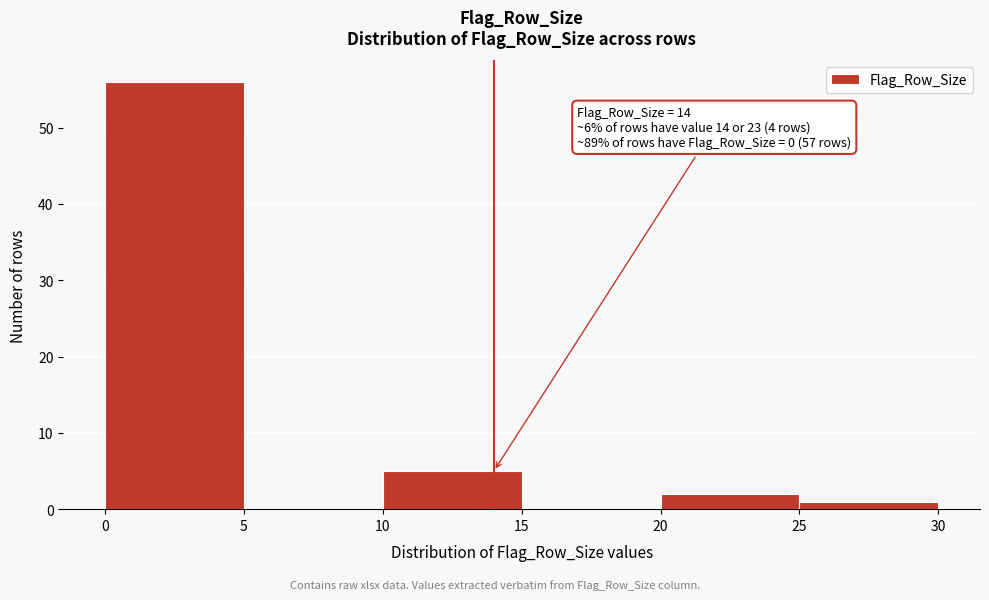

Over which range of the x-axis is the bar tallest?

0 to 5